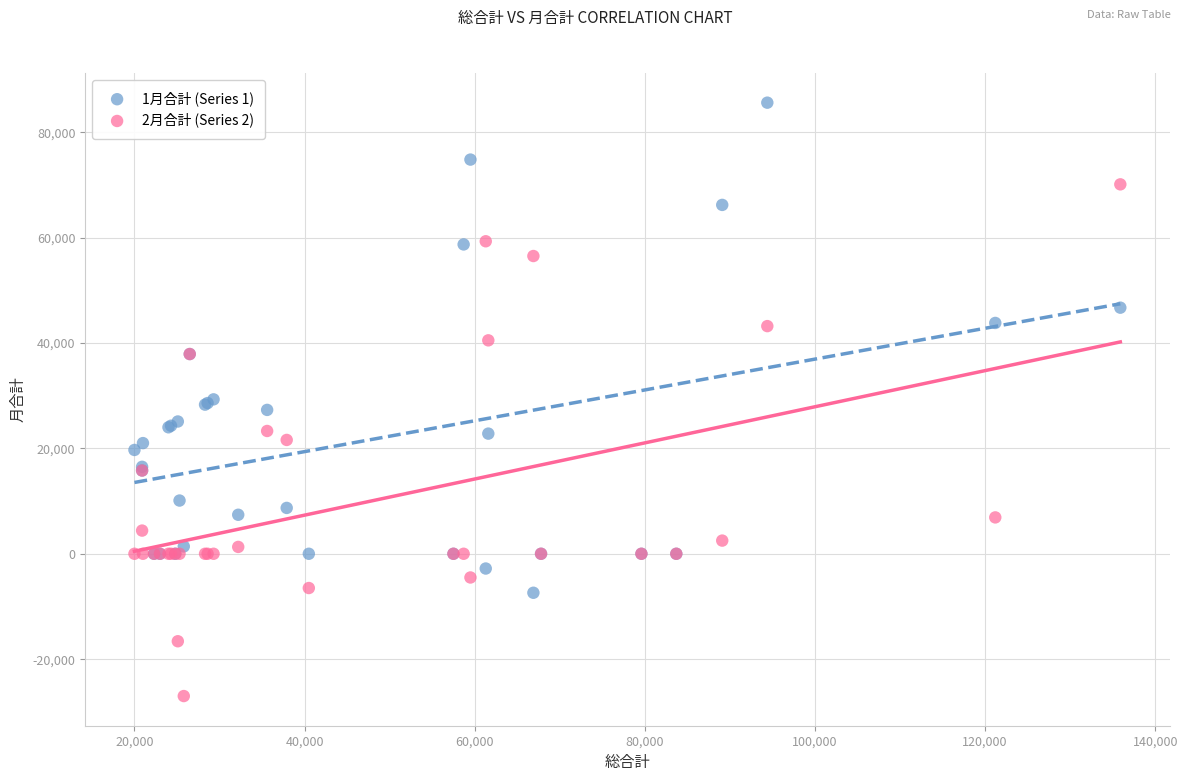

Which series contains the lowest Y value?

2月合計 (Series 2)